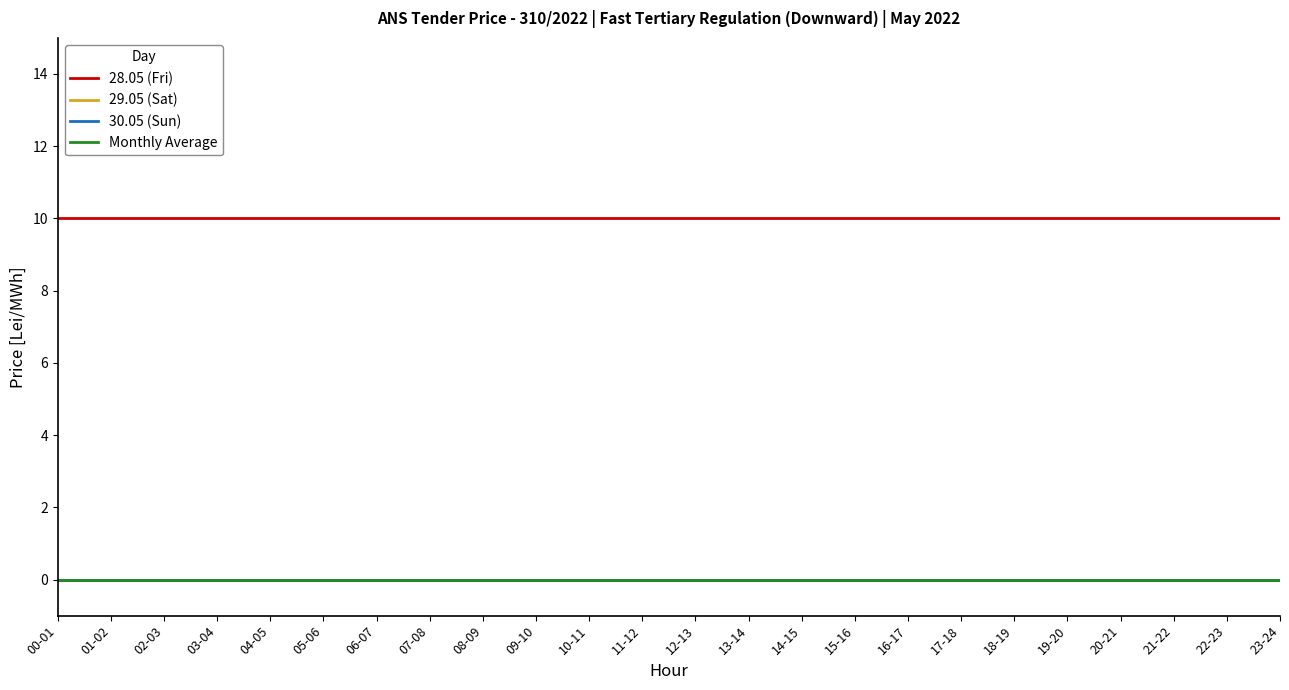

Is it true that 30.05 (Sun) equals 0 at 20-21?

True